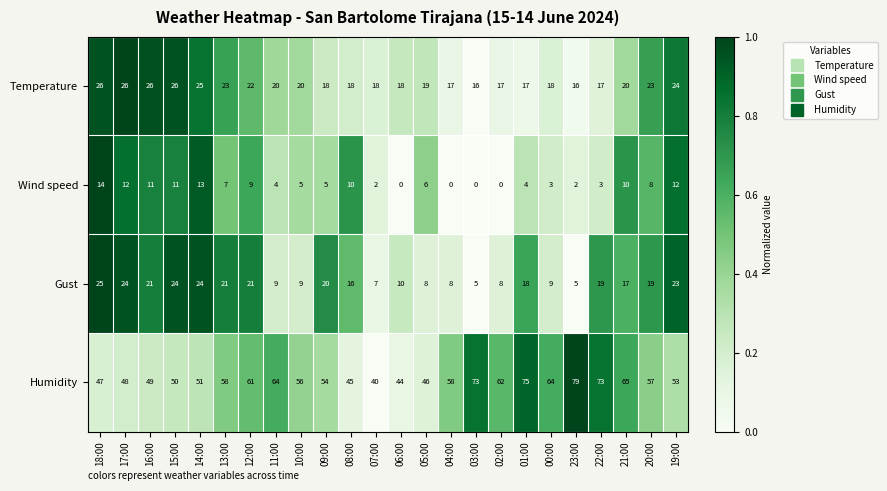

What is the difference between the Gust values at 00:00 and 08:00?

7